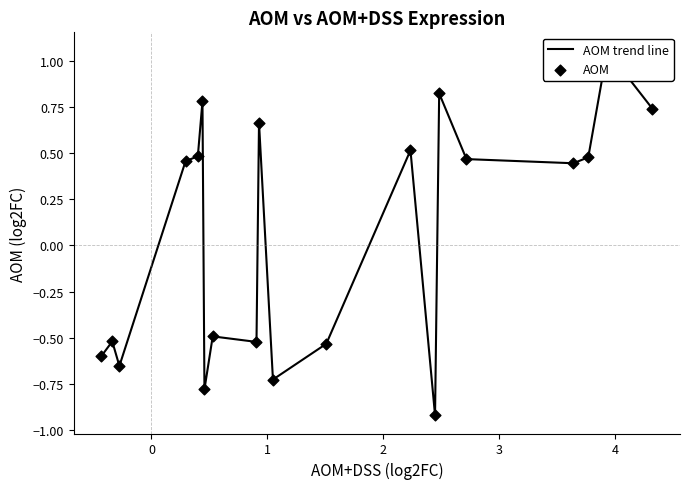

Which series has the largest total across all categories?

AOM trend line